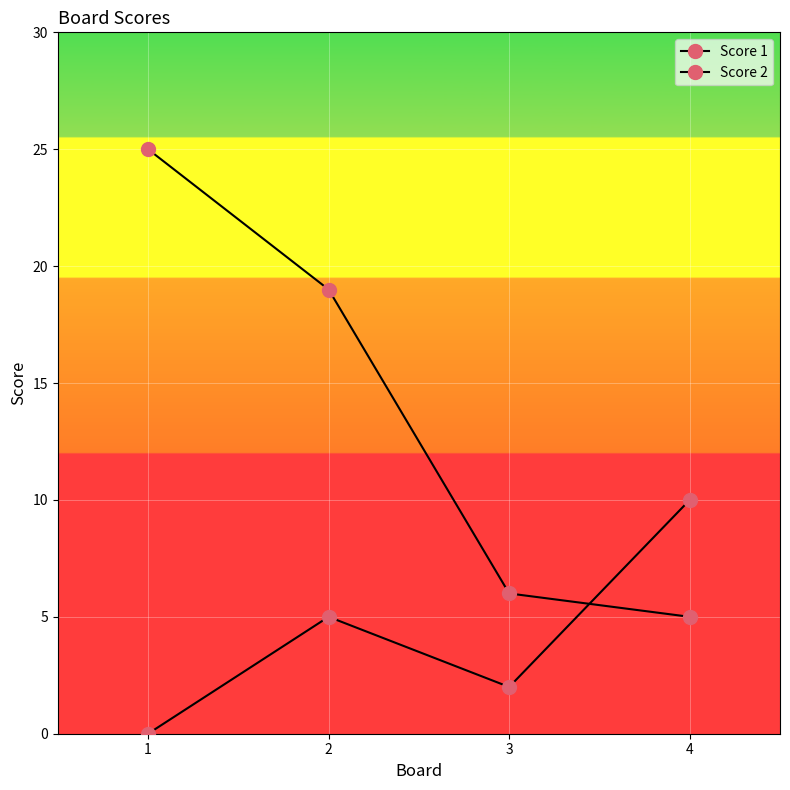

How many lines are shown in the chart?

2